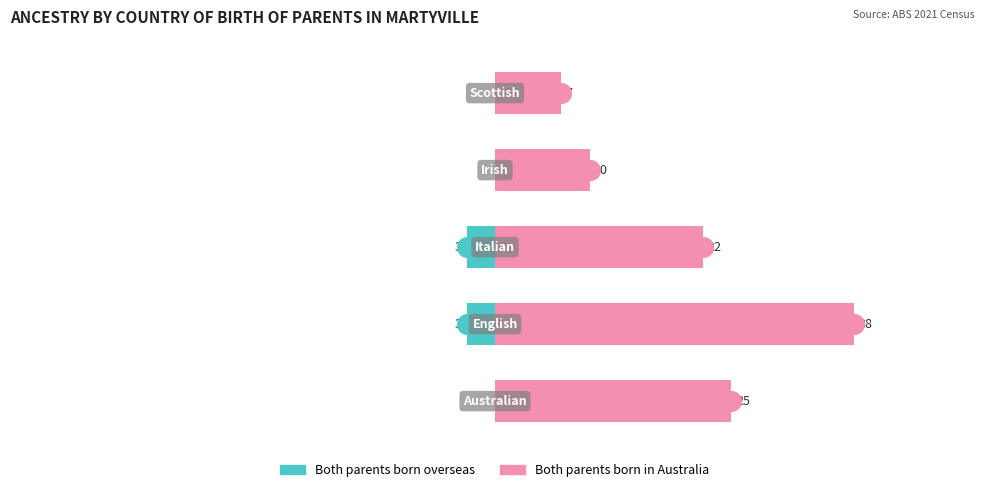

What are all the series names shown in the legend?

Both parents born overseas, Both parents born in Australia